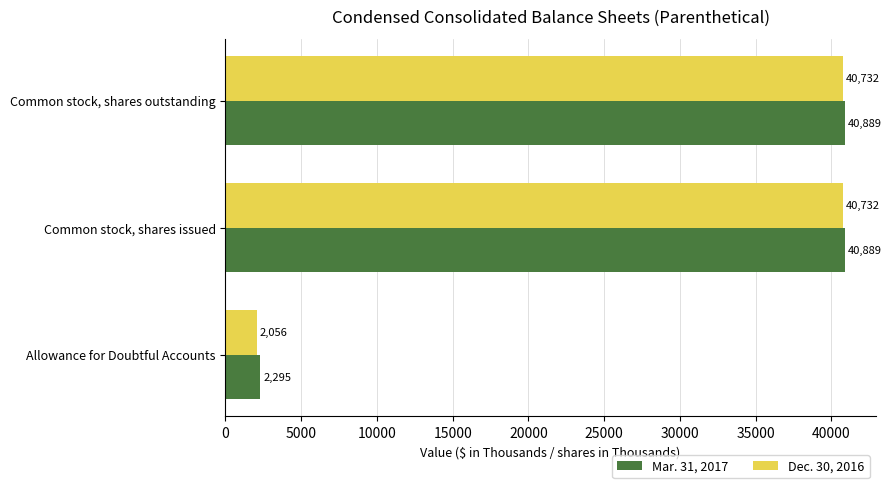

Which series has the largest total across all categories?

Mar. 31, 2017